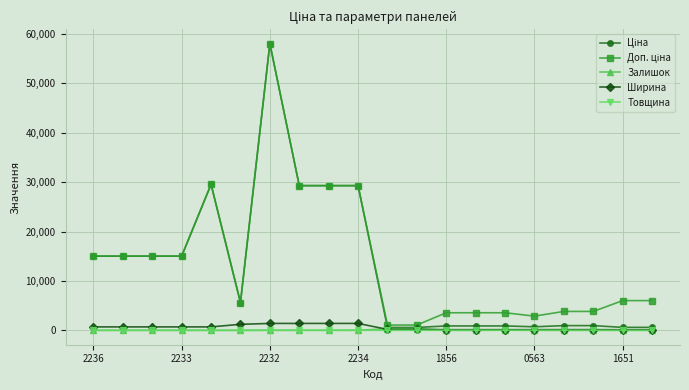

At how many categories does at least one series exceed 28153?

5